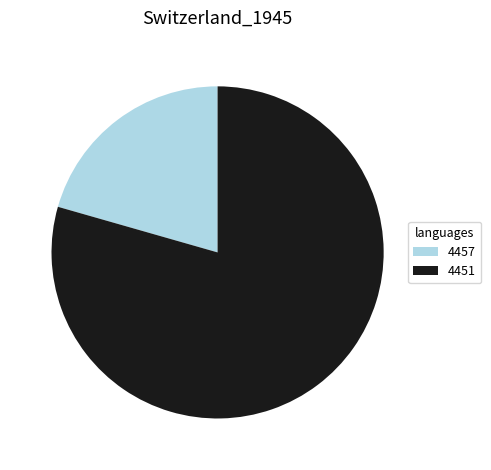

How many slices are in this pie chart?

2